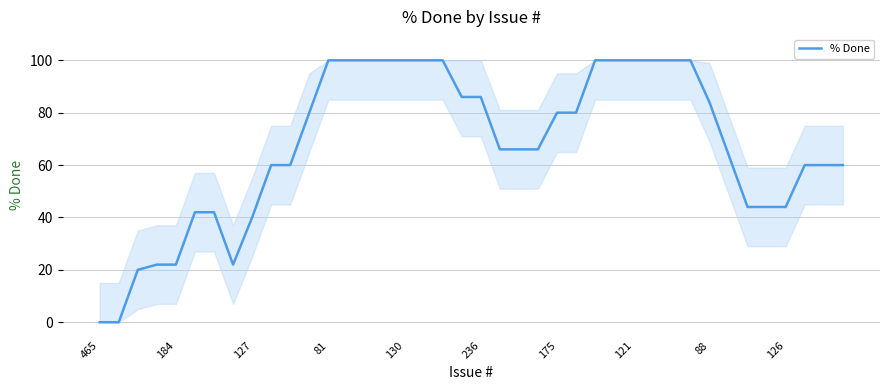

What is the greatest value displayed?

100